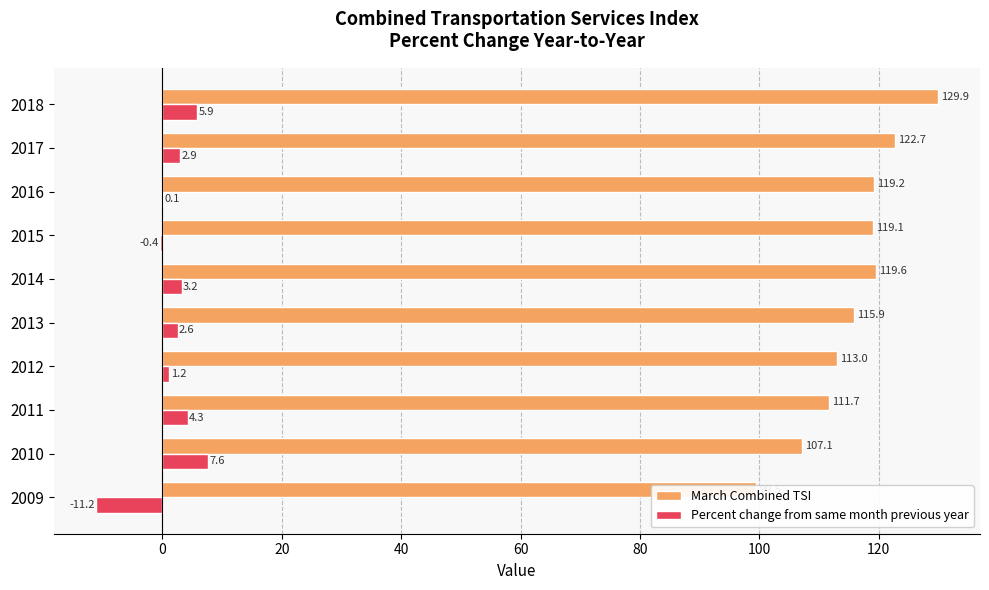

How many bars are there in total?

20